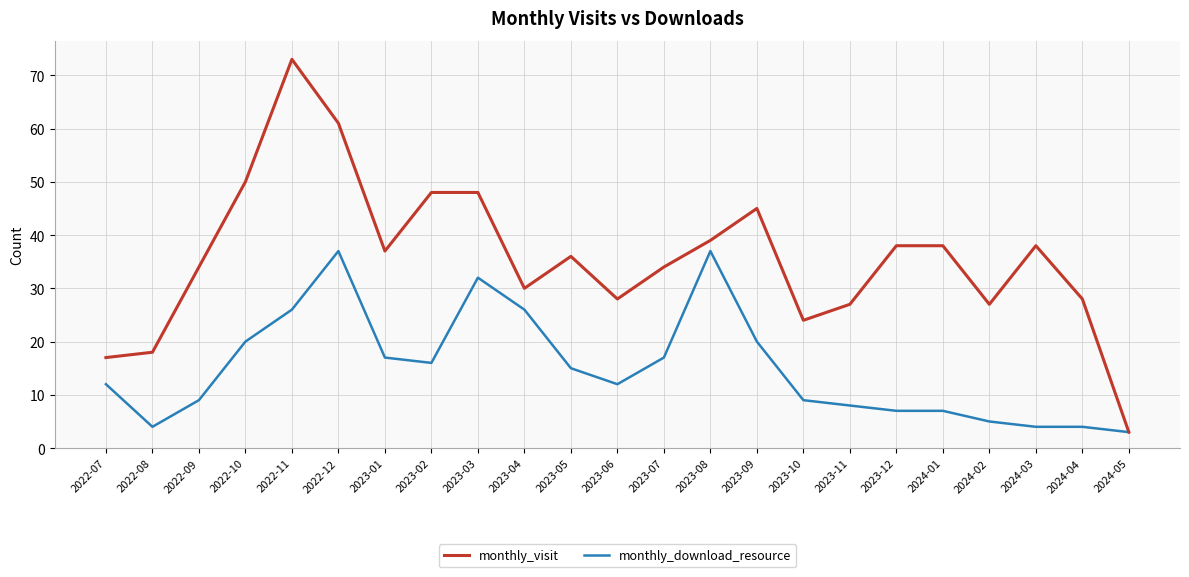

Read the monthly_download_resource value at 2023-07, to the nearest 5.

15